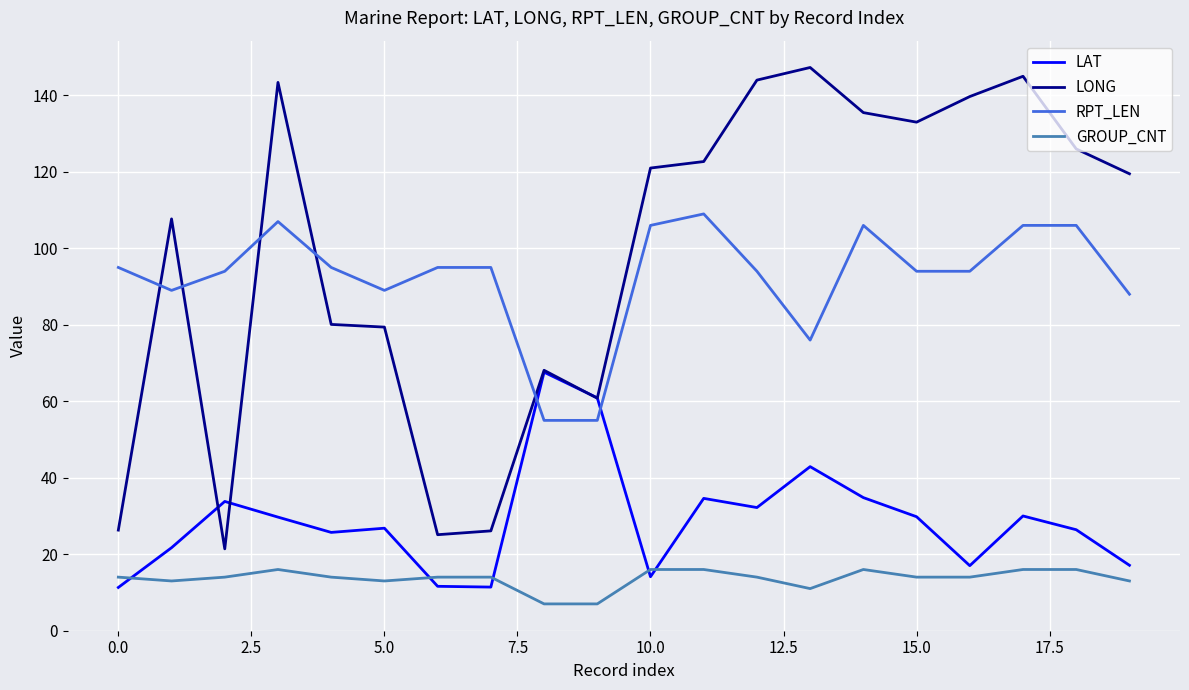

True or false: GROUP_CNT and LONG intersect in this chart.

False